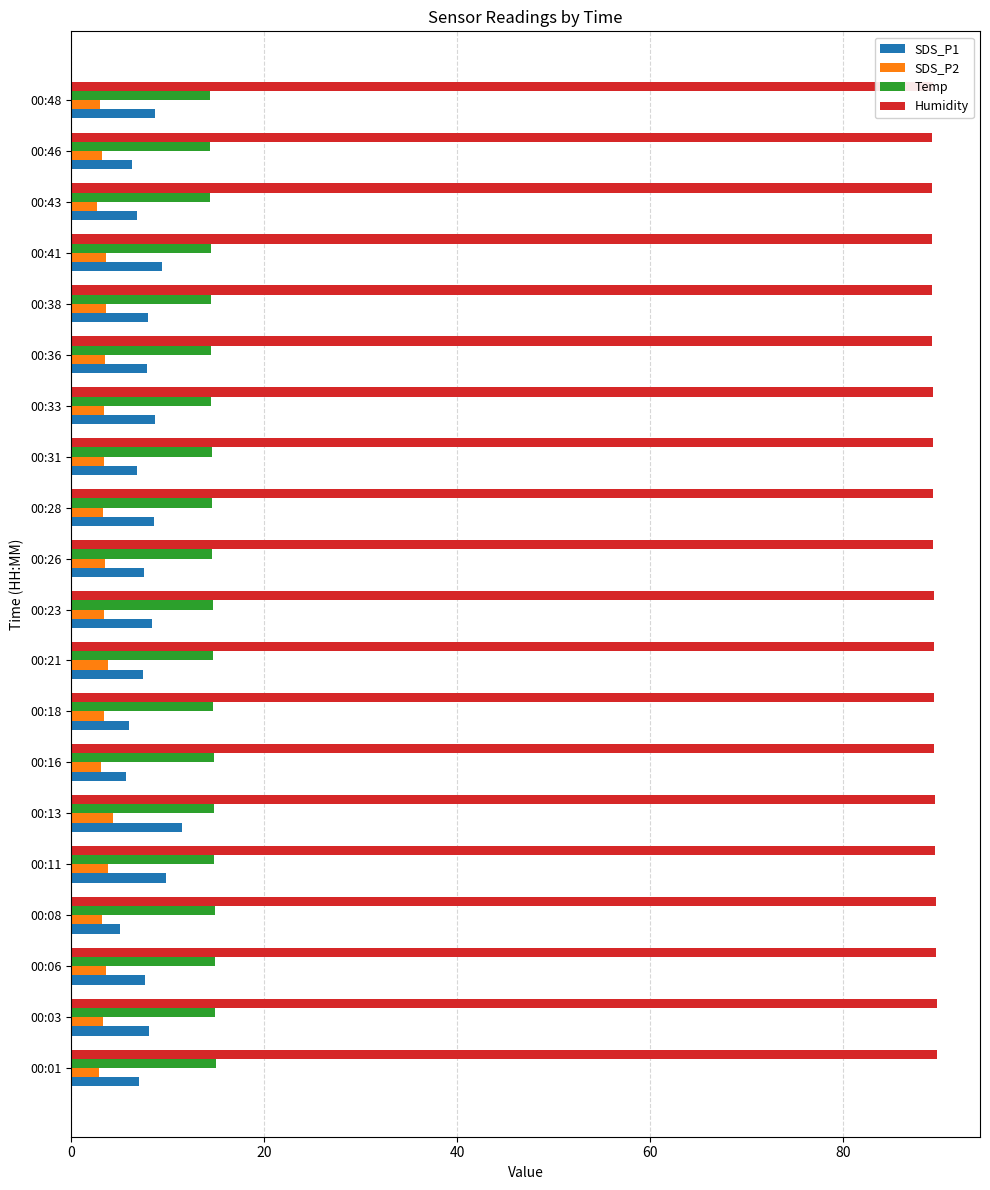

The value of Temp at 00:11 is 14.8. True or false?

True